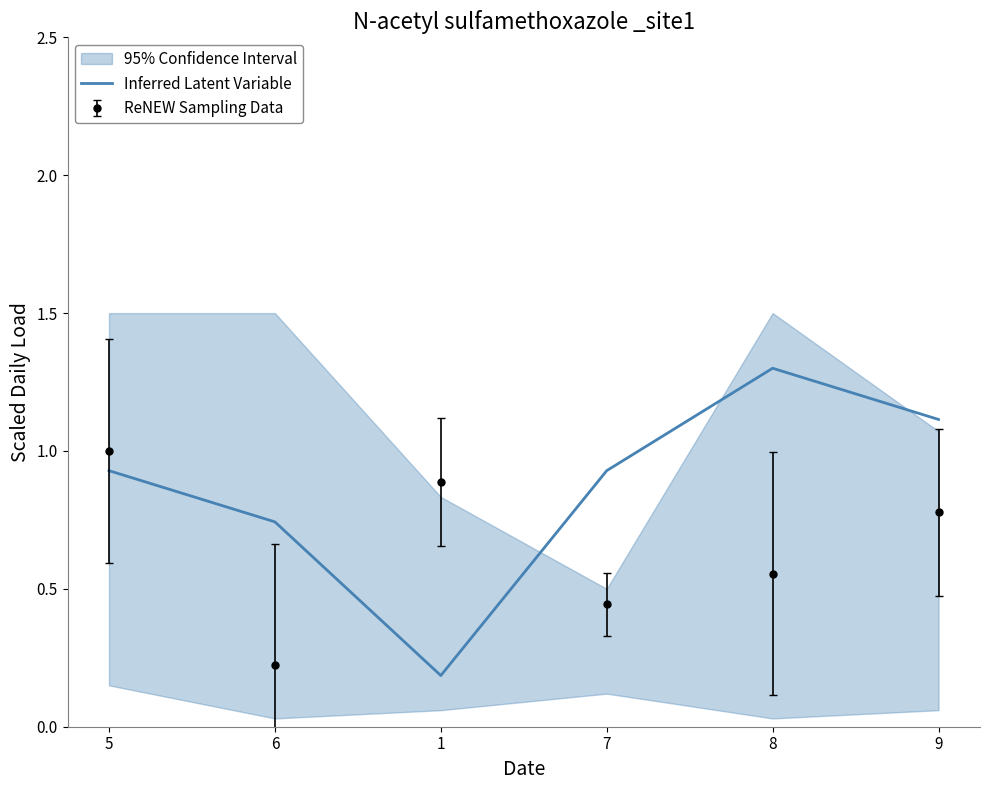

True or false: there are more than 2 points higher than both neighbors.

False